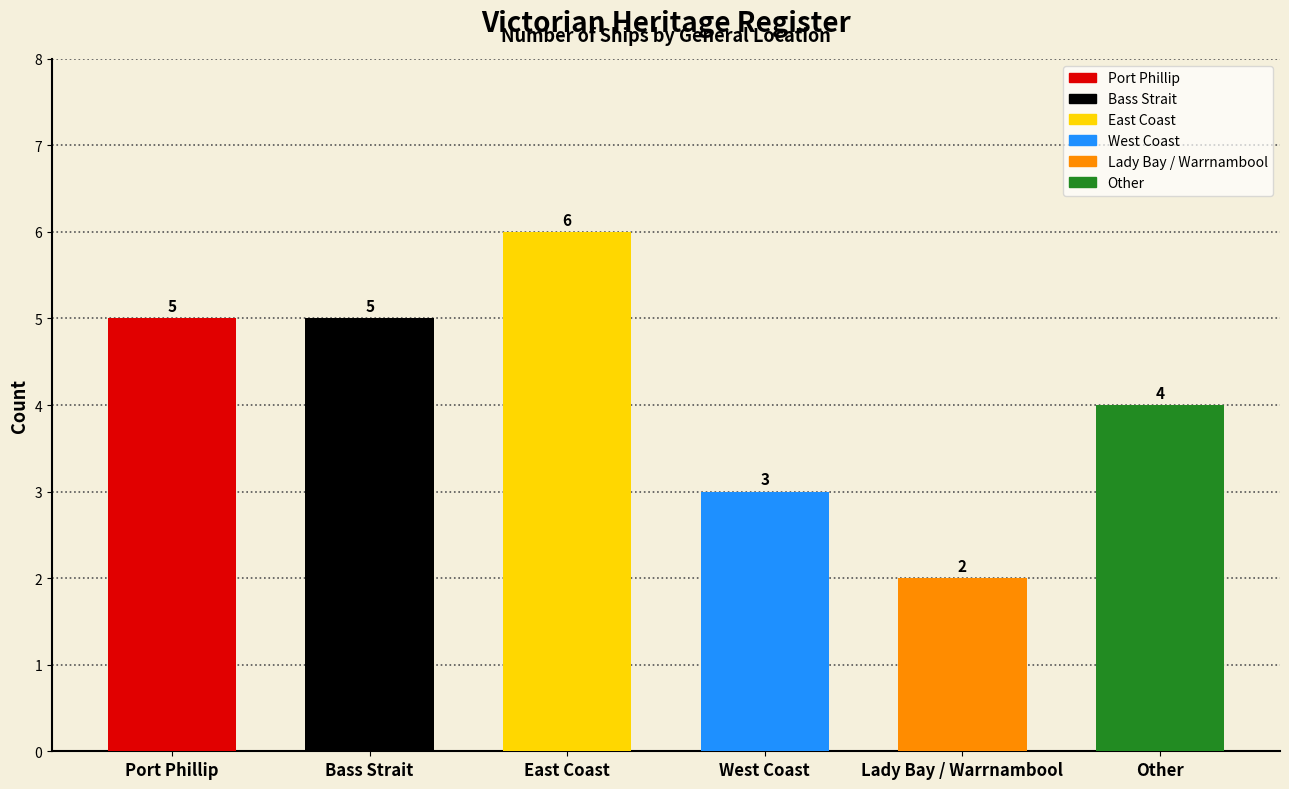

Reading right to left, list all the values displayed in this chart.

4	2	3	6	5	5